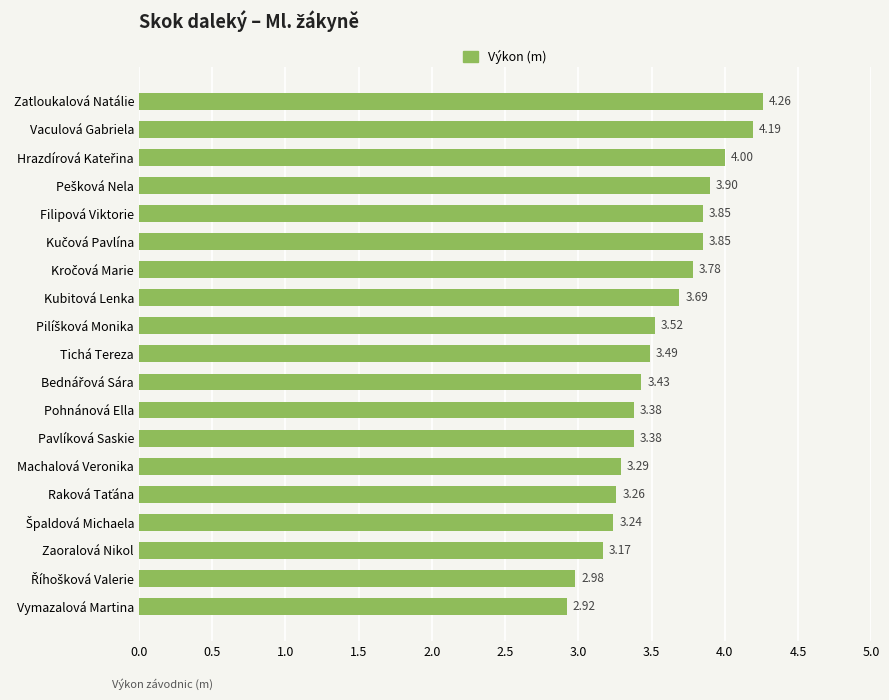

What is the label of the 3rd bar from the bottom?

Zaoralová Nikol